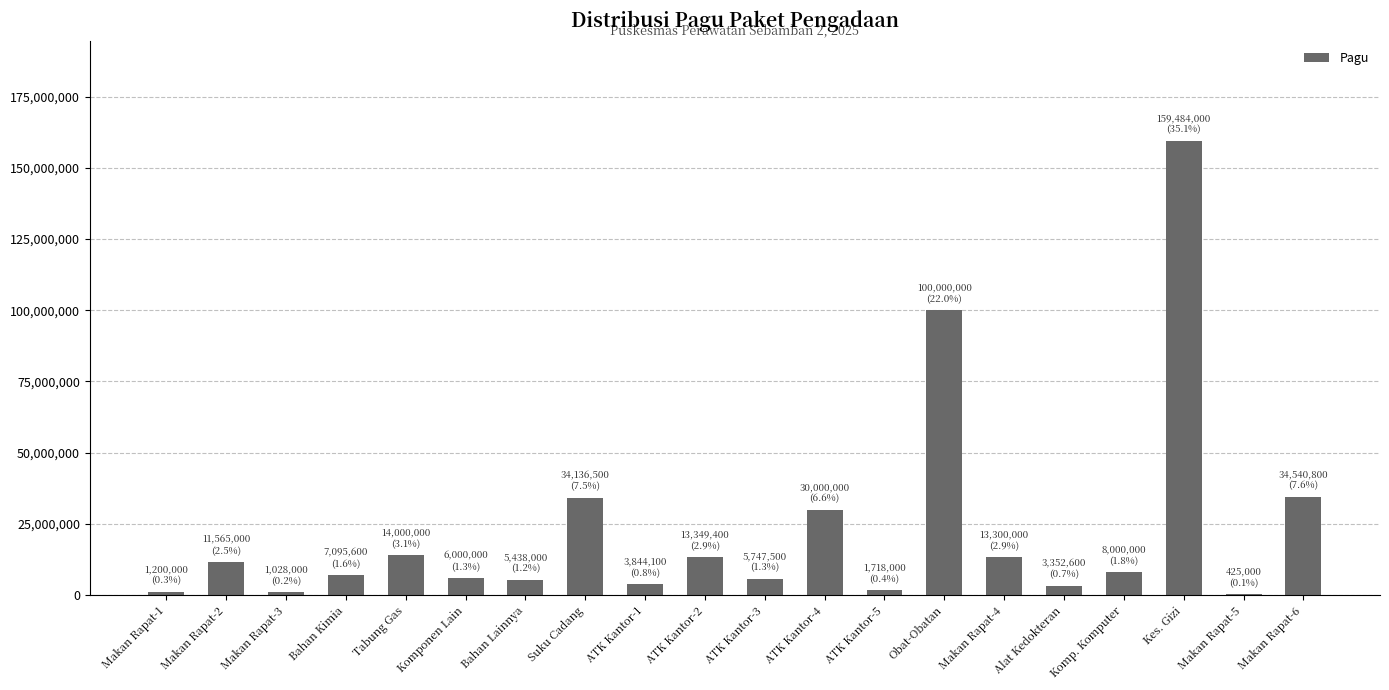

At which label is the value closest to 79954500?

Obat-Obatan